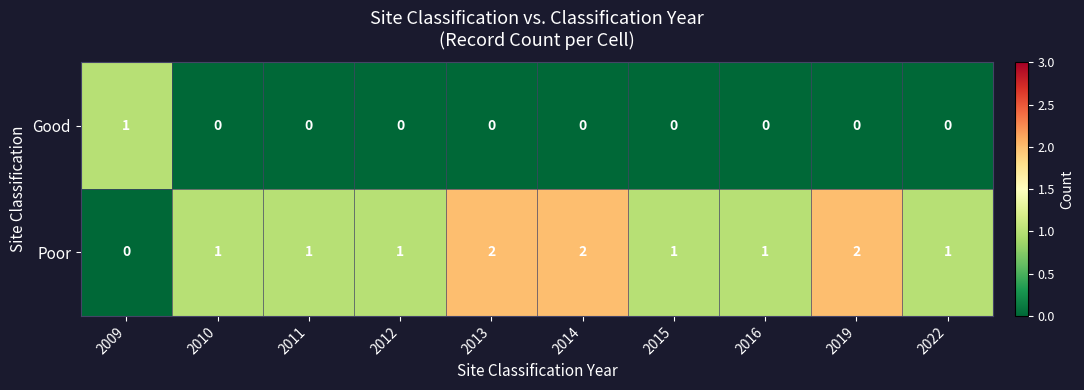

How many Poor values are between 1 and 2?

9